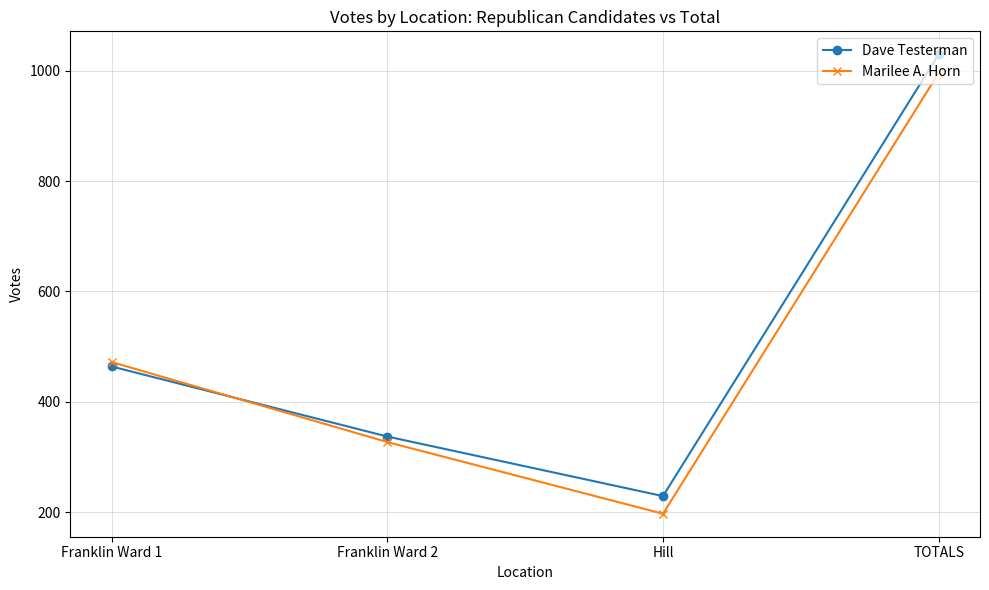

At Franklin Ward 2, list the series in order from largest to smallest.

Dave Testerman, Marilee A. Horn